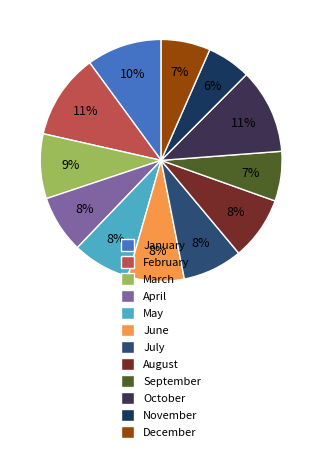

To the nearest percent, what portion does January represent?

10%